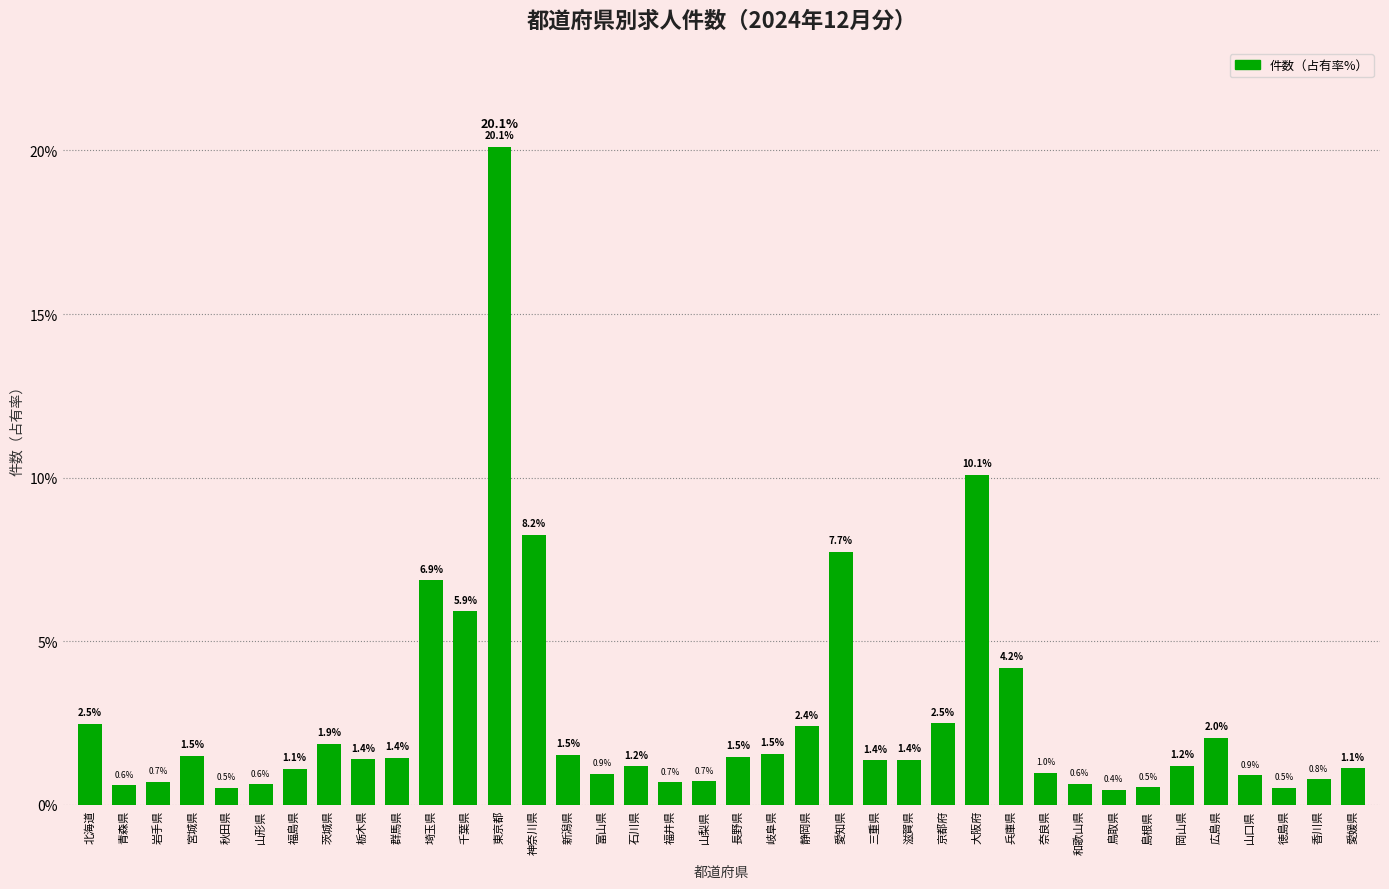

Reading left to right, transcribe all the data shown in this chart.

北海道=2.5	青森県=0.6	岩手県=0.7	宮城県=1.5	秋田県=0.5	山形県=0.6	福島県=1.1	茨城県=1.9	栃木県=1.4	群馬県=1.4	埼玉県=6.9	千葉県=5.9	東京都=20.1	神奈川県=8.2	新潟県=1.5	富山県=0.9	石川県=1.2	福井県=0.7	山梨県=0.7	長野県=1.5	岐阜県=1.5	静岡県=2.4	愛知県=7.7	三重県=1.4	滋賀県=1.4	京都府=2.5	大阪府=10.1	兵庫県=4.2	奈良県=1.0	和歌山県=0.6	鳥取県=0.4	島根県=0.5	岡山県=1.2	広島県=2.0	山口県=0.9	徳島県=0.5	香川県=0.8	愛媛県=1.1